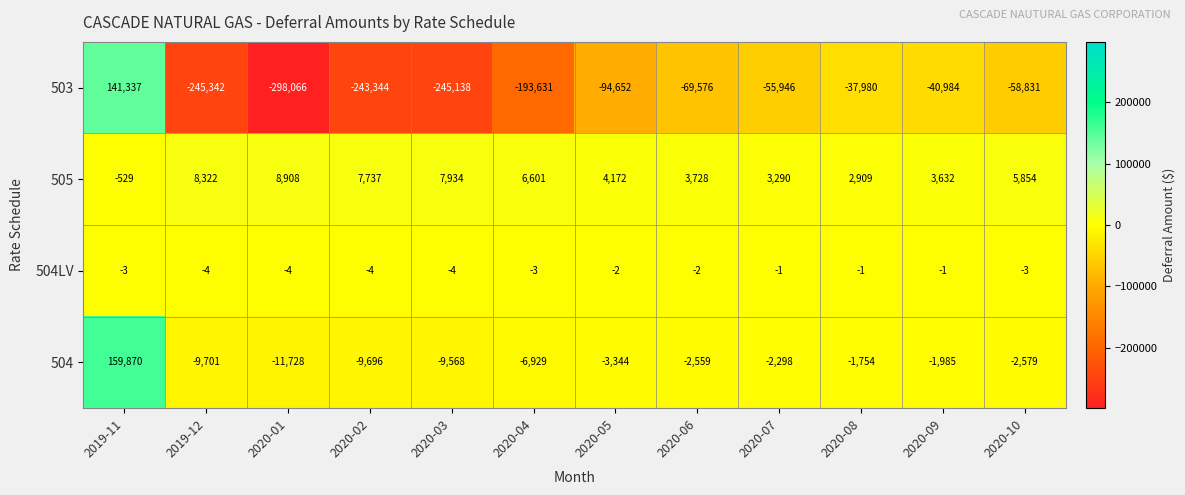

How many series are shown in this chart?

4